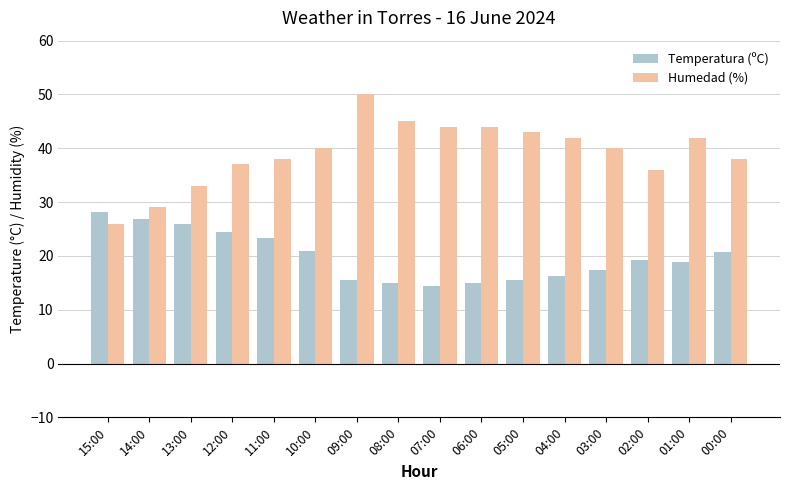

True or false: Temperatura (ºC) has a value of 33.5 at 01:00.

False